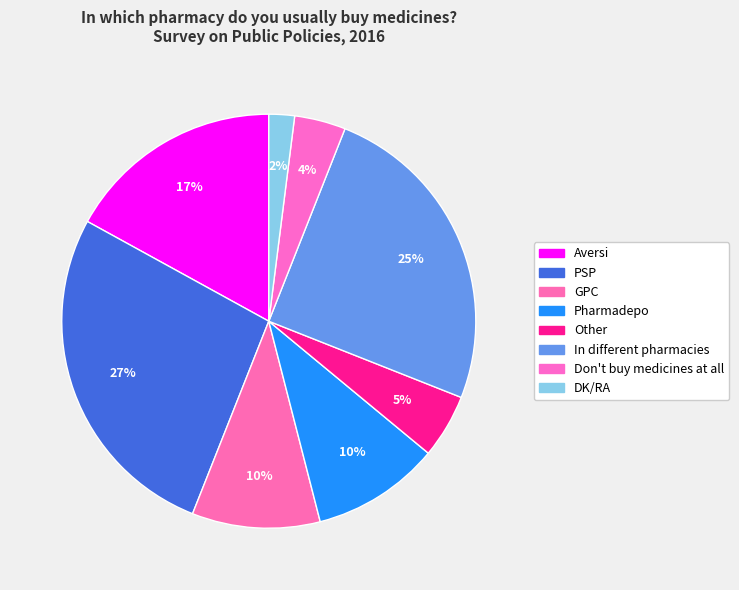

What percentage is the Other slice, to the nearest percent?

5%